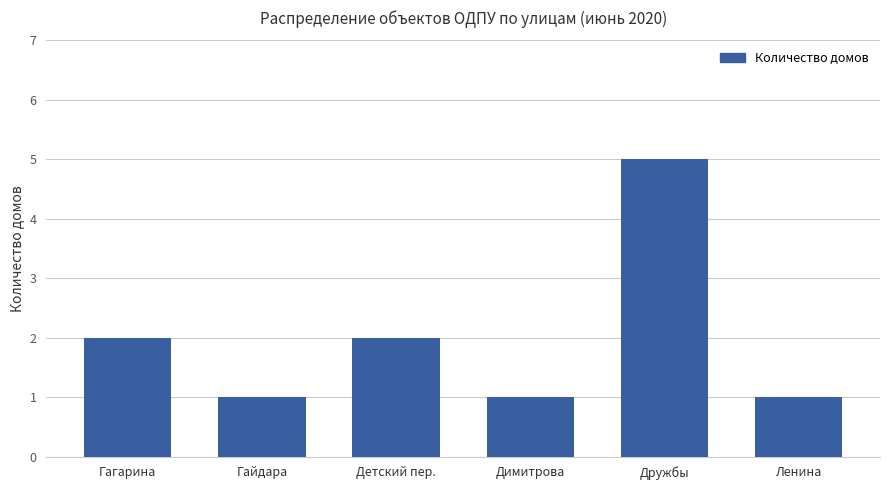

How many series are shown in this chart?

1